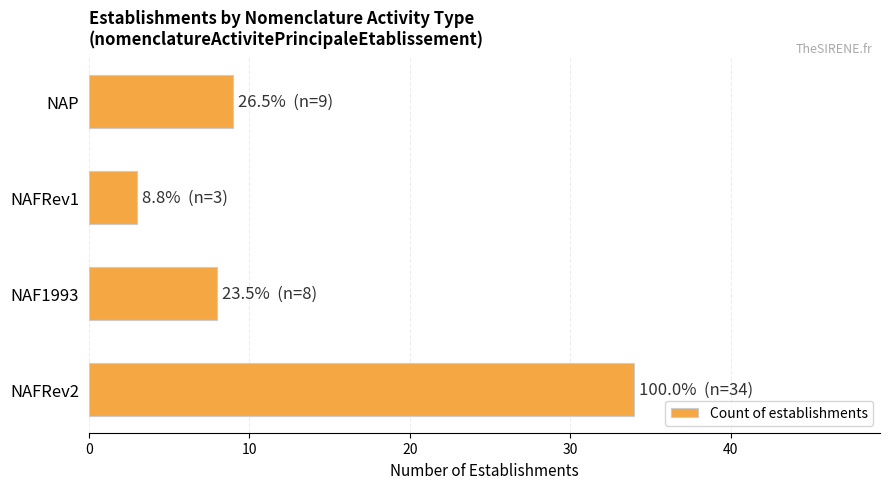

Rank the categories by value from lowest to highest.

NAFRev1, NAF1993, NAP, NAFRev2